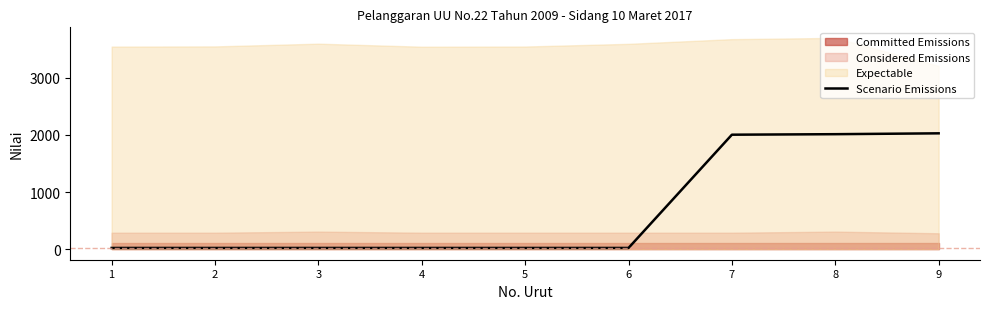

Reading left to right, list all the values displayed in this chart.

21	21	21	21	21	21	2003	2012	2027